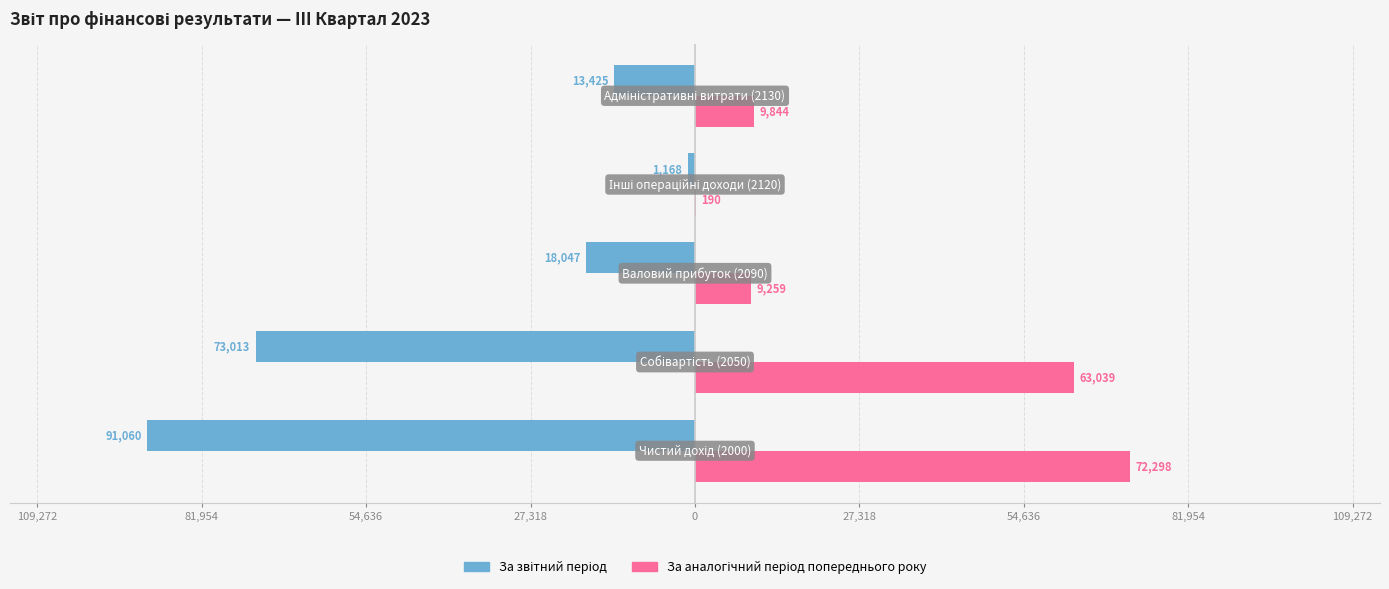

What are all the series names shown in the legend?

За звітний період, За аналогічний період попереднього року